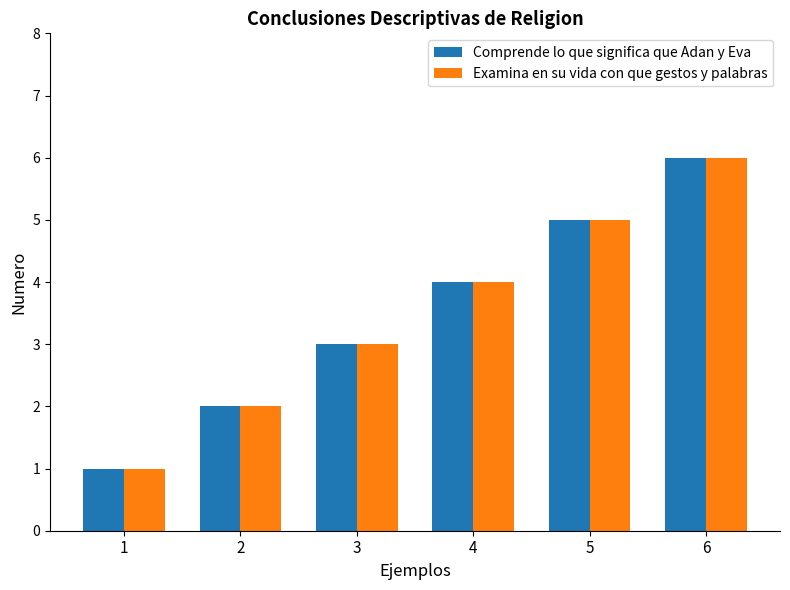

What is the value of the Examina en su vida con que gestos y palabras bar at the 6th from the left?

6